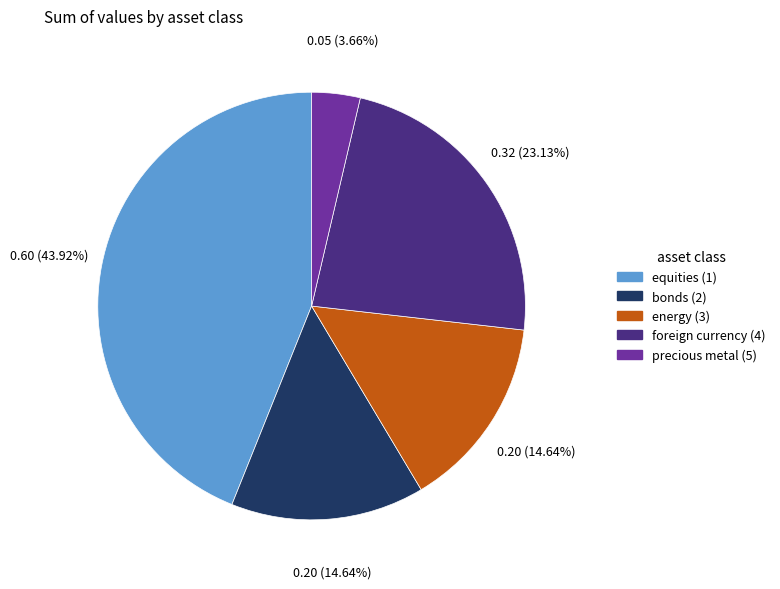

Does bonds (2) account for over 50% of the chart?

No